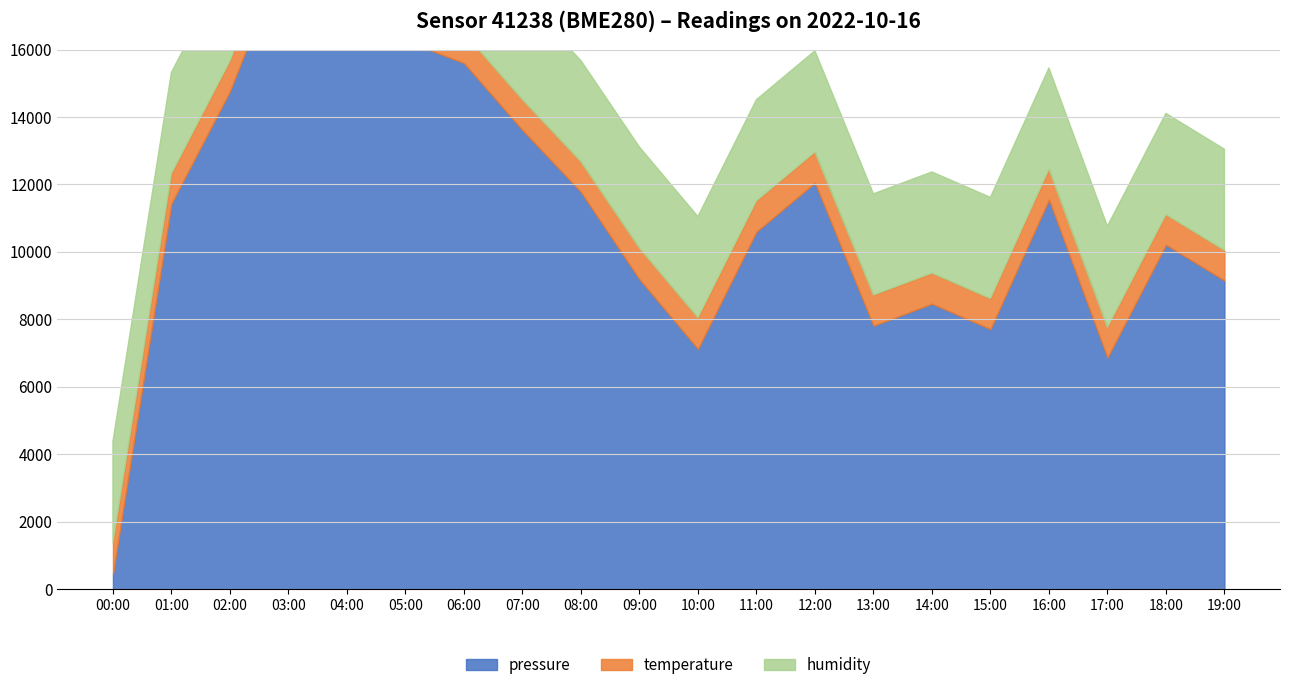

The temperature series shows 11.2 at 18:00. True or false?

True